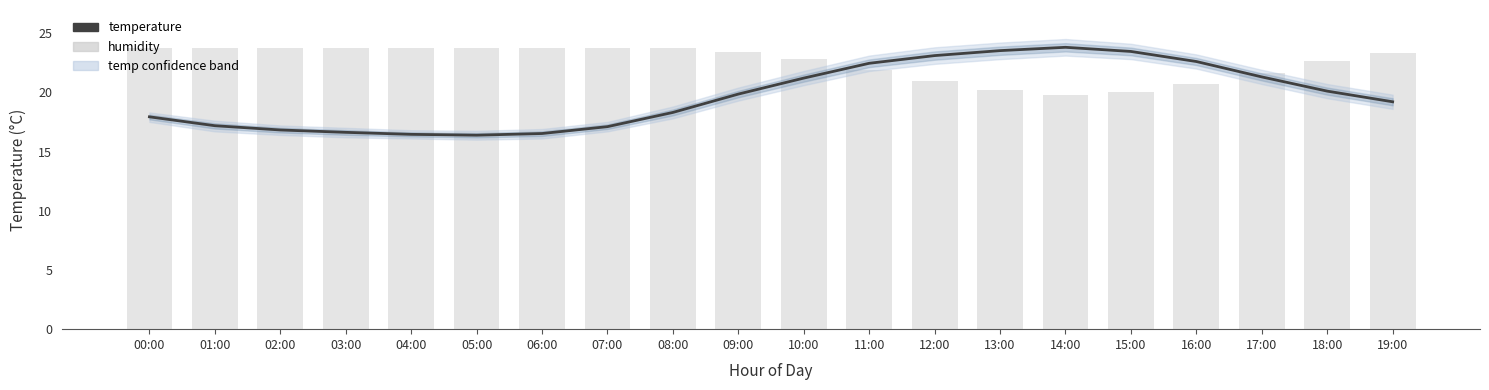

At which label does humidity reach its peak?

00:00